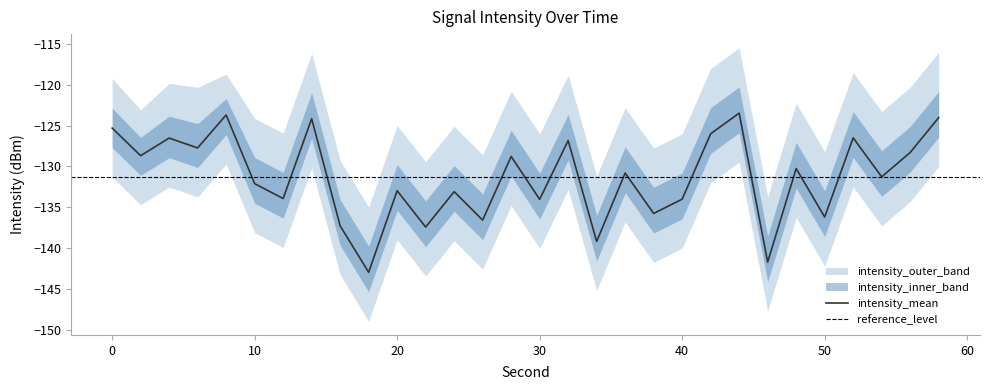

Where is the first local maximum for intensity_upper?

4